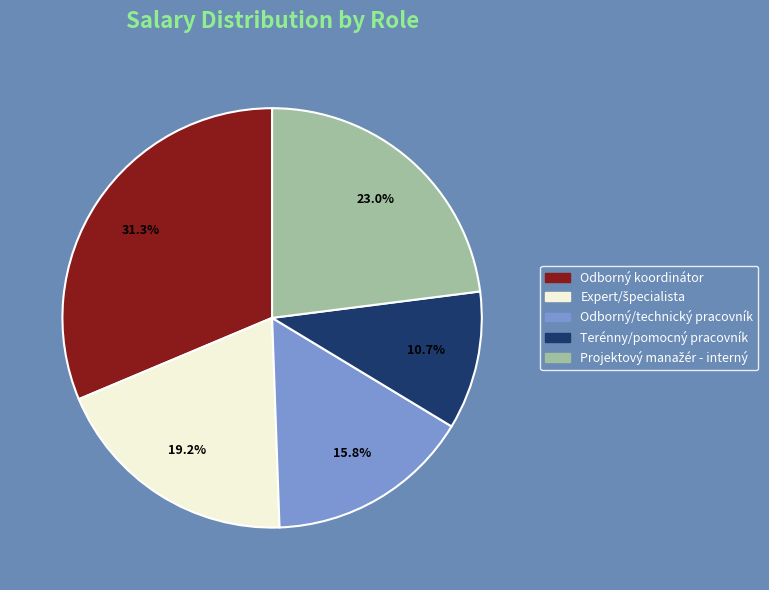

To the nearest percent, what portion does Terénny/pomocný pracovník represent?

11%